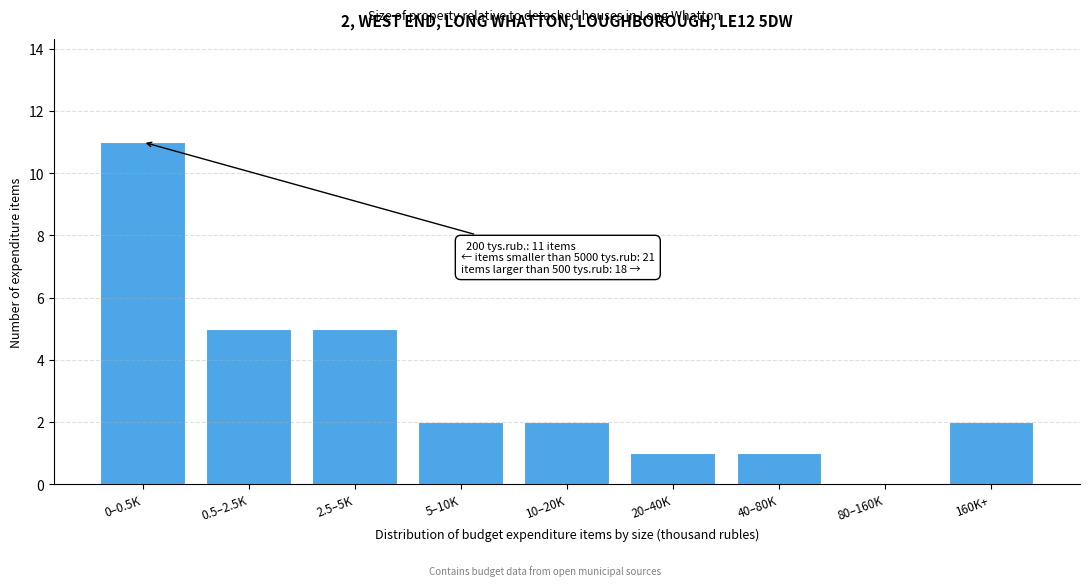

Reading left to right, what are all the values shown in this chart?

0–0.5K=11	0.5–2.5K=5	2.5–5K=5	5–10K=2	10–20K=2	20–40K=1	40–80K=1	80–160K=0	160K+=2